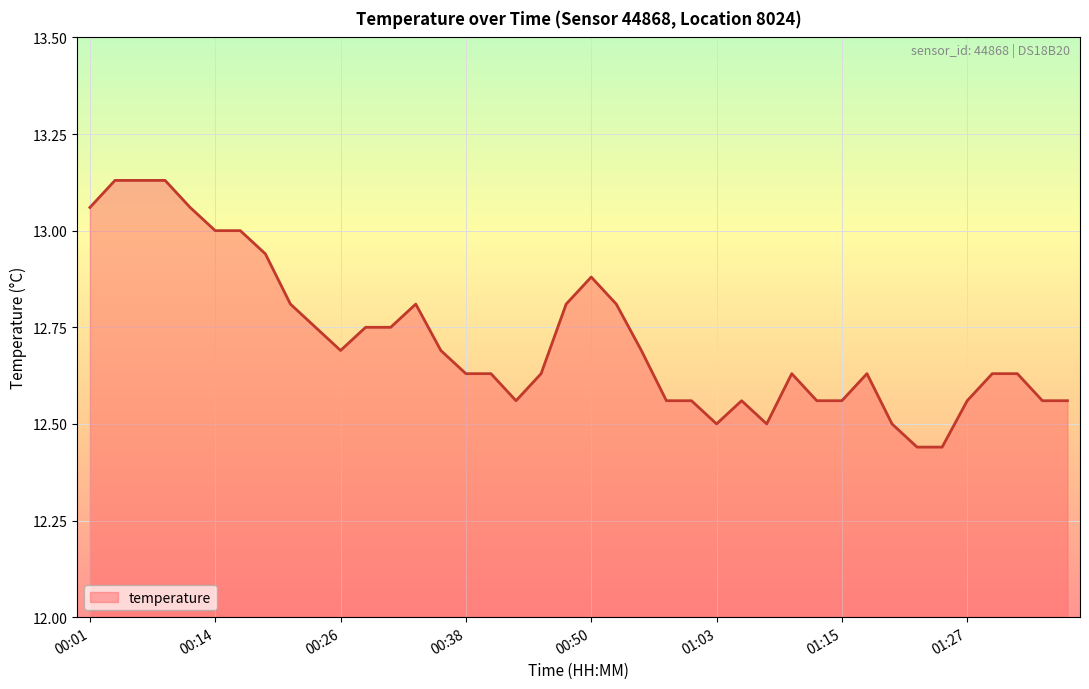

What is the difference between the maximum and minimum values?

0.7